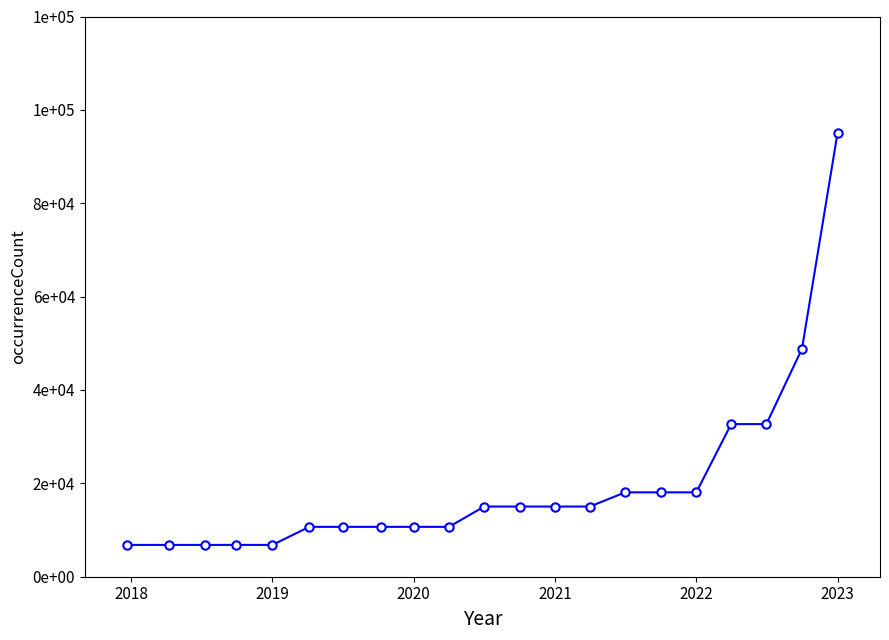

Does the chart have visible grid lines?

No